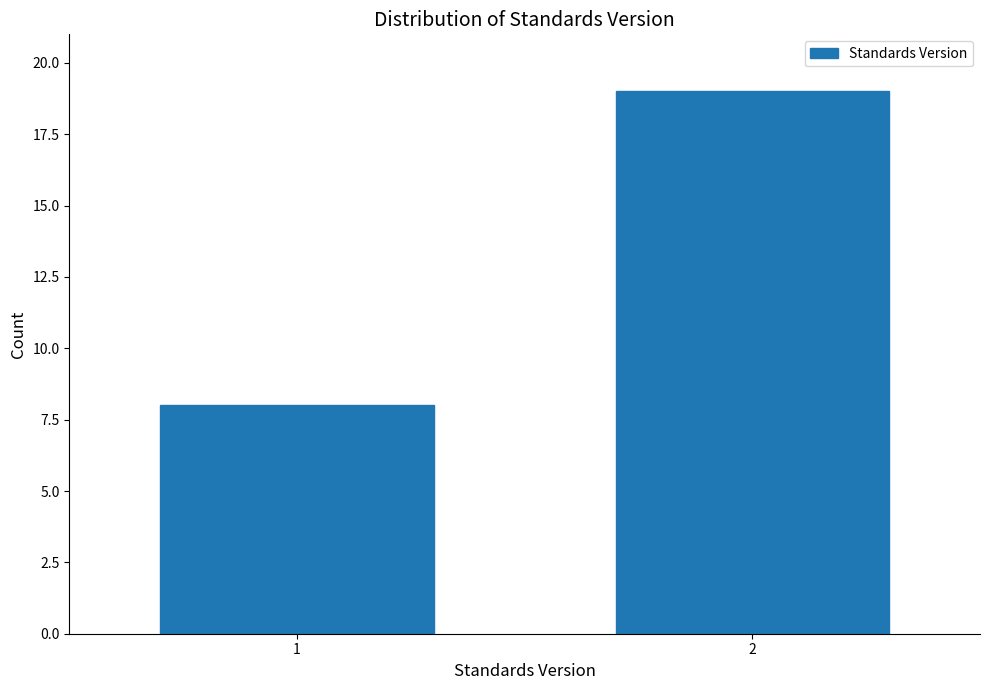

Reading left to right, list all the values displayed in this chart.

1=8	2=19